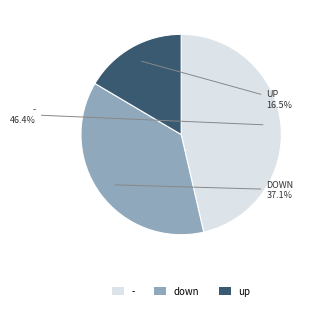

Rank the categories by value from lowest to highest.

up, down, -